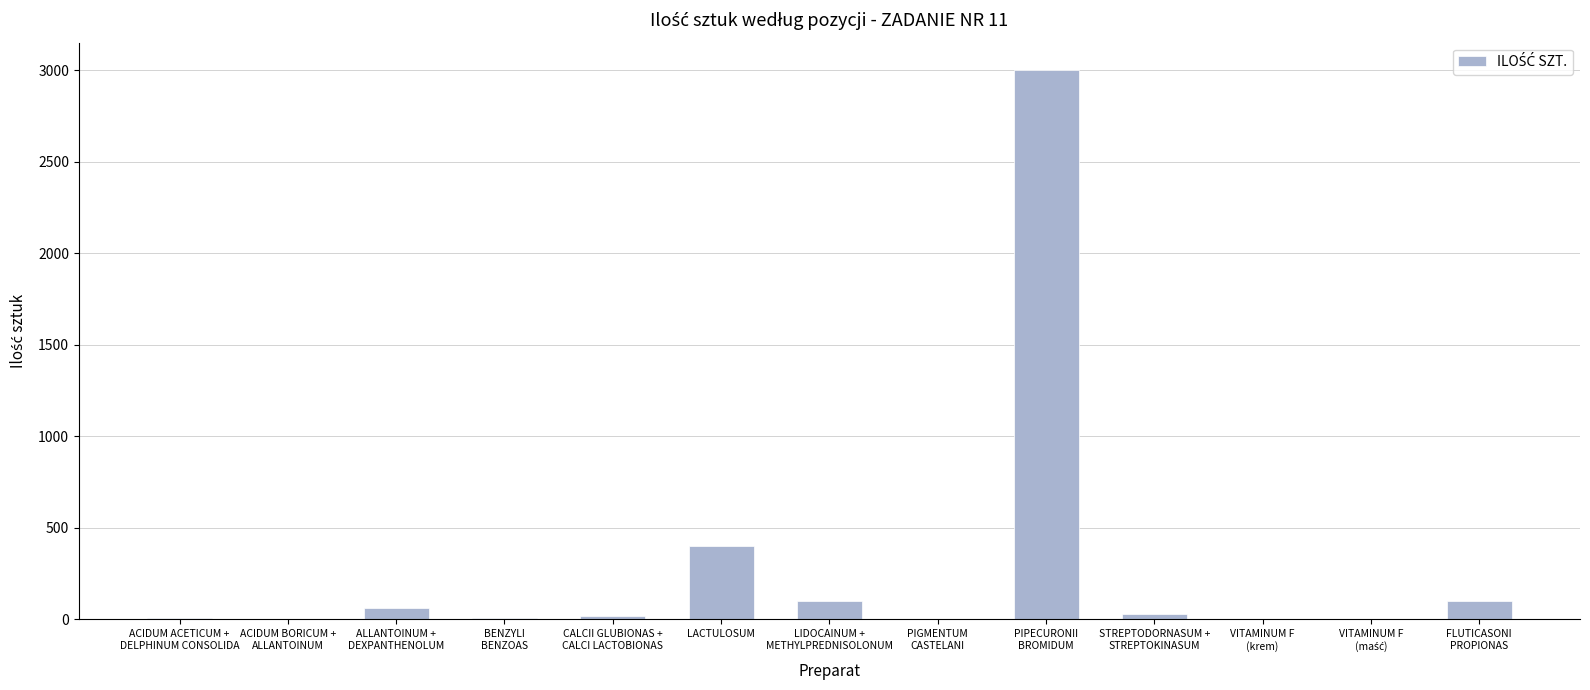

Which label corresponds to the largest value in the chart?

PIPECURONII
BROMIDUM